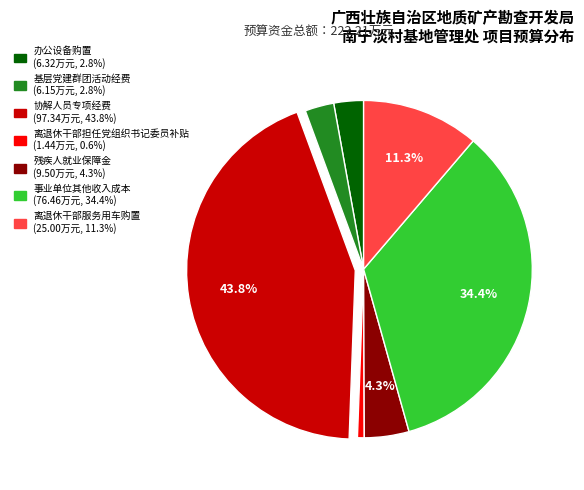

What portion of the pie excludes 离退休干部服务用车购置?

88.7%